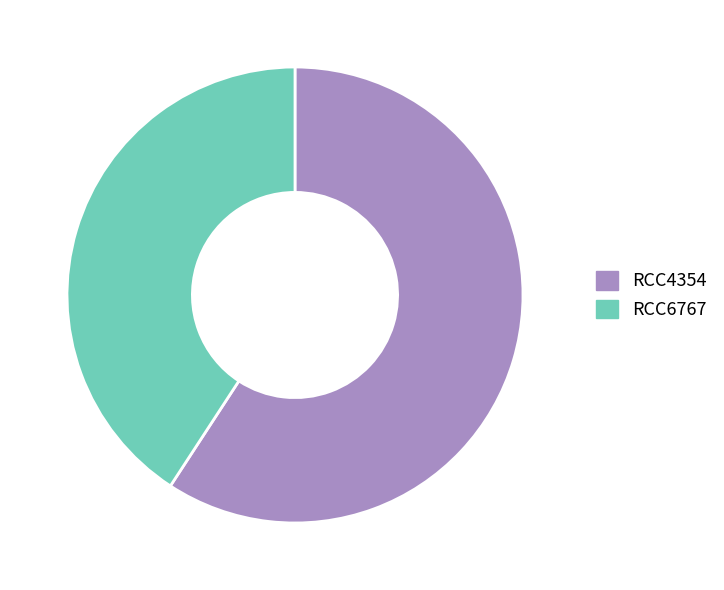

Which category accounts for the majority?

RCC4354